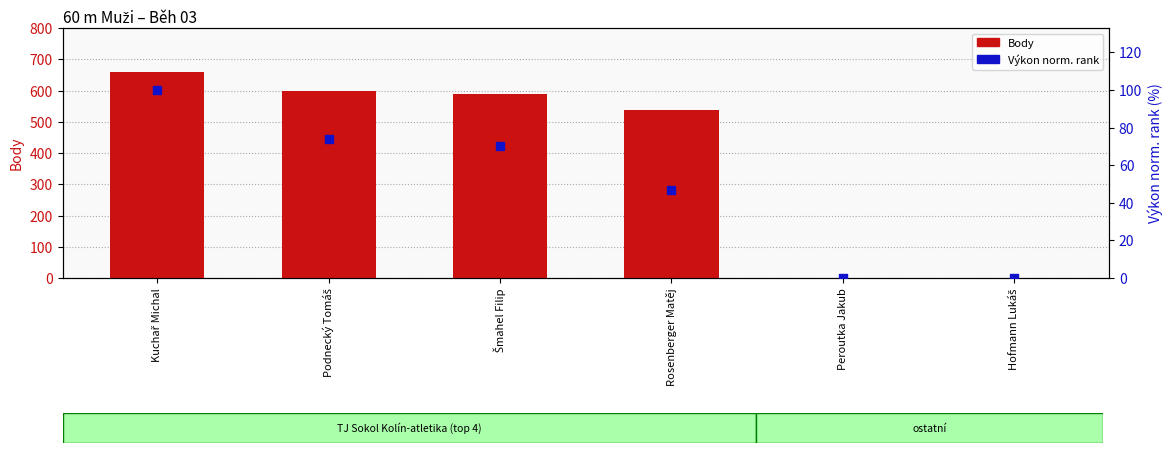

Which series has the largest Y range (max minus min)?

Body